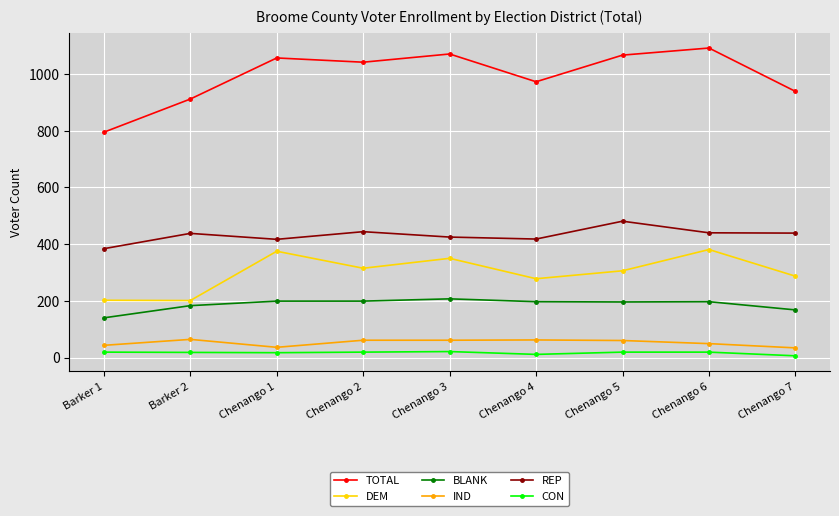

True or false: CON and DEM intersect in this chart.

False